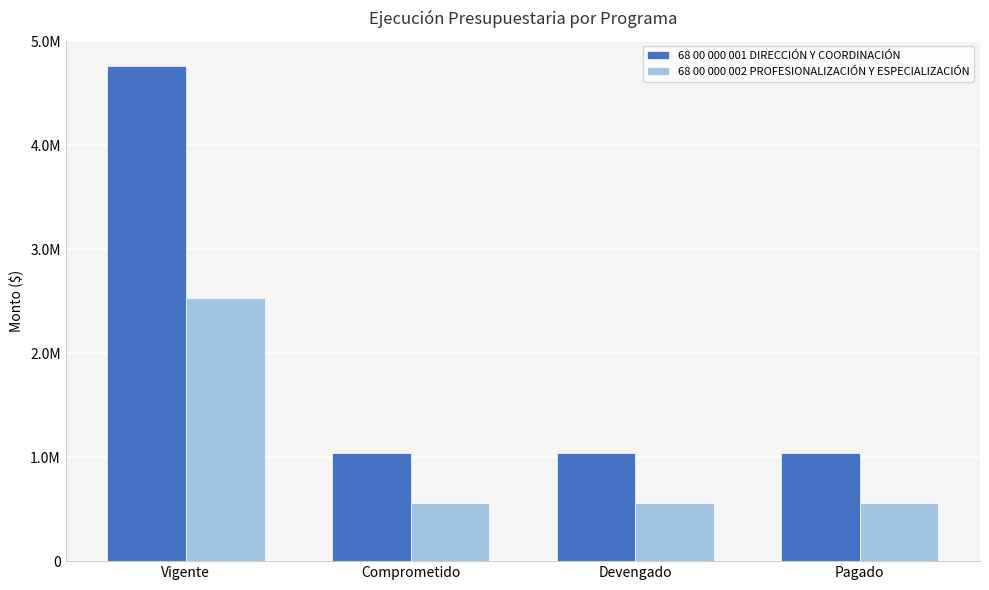

List the series in order of their peak value, lowest first.

68 00 000 002 PROFESIONALIZACIÓN Y ESPECIALIZACIÓN, 68 00 000 001 DIRECCIÓN Y COORDINACIÓN